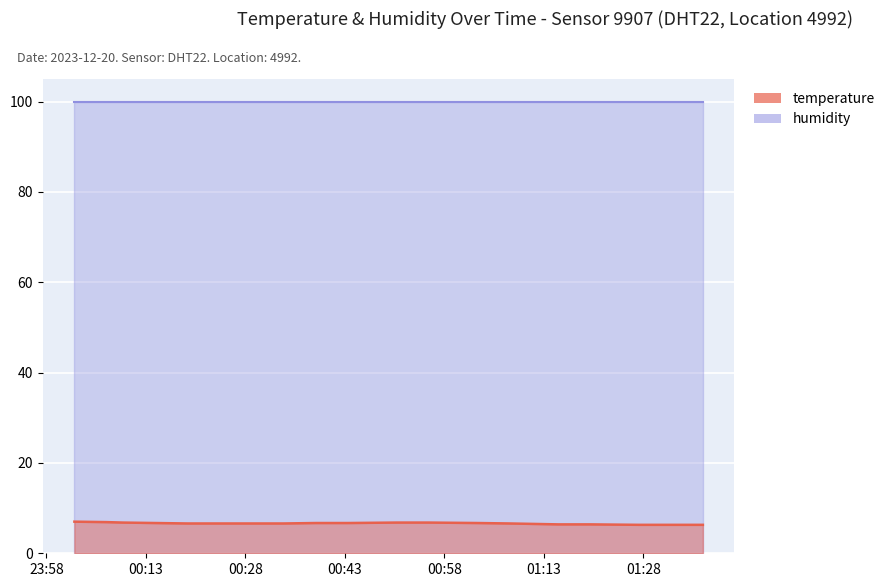

What is the label of the 19th point from the left?

2023-12-20T00:21:38